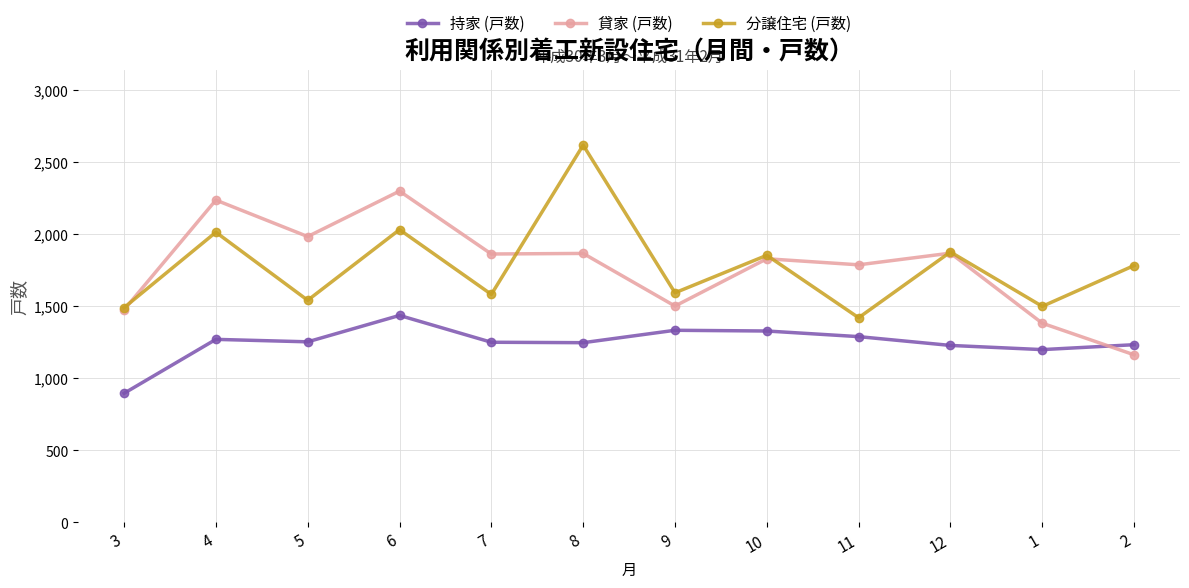

Rank the series by their maximum value, from highest to lowest.

分譲住宅 (戸数), 貸家 (戸数), 持家 (戸数)